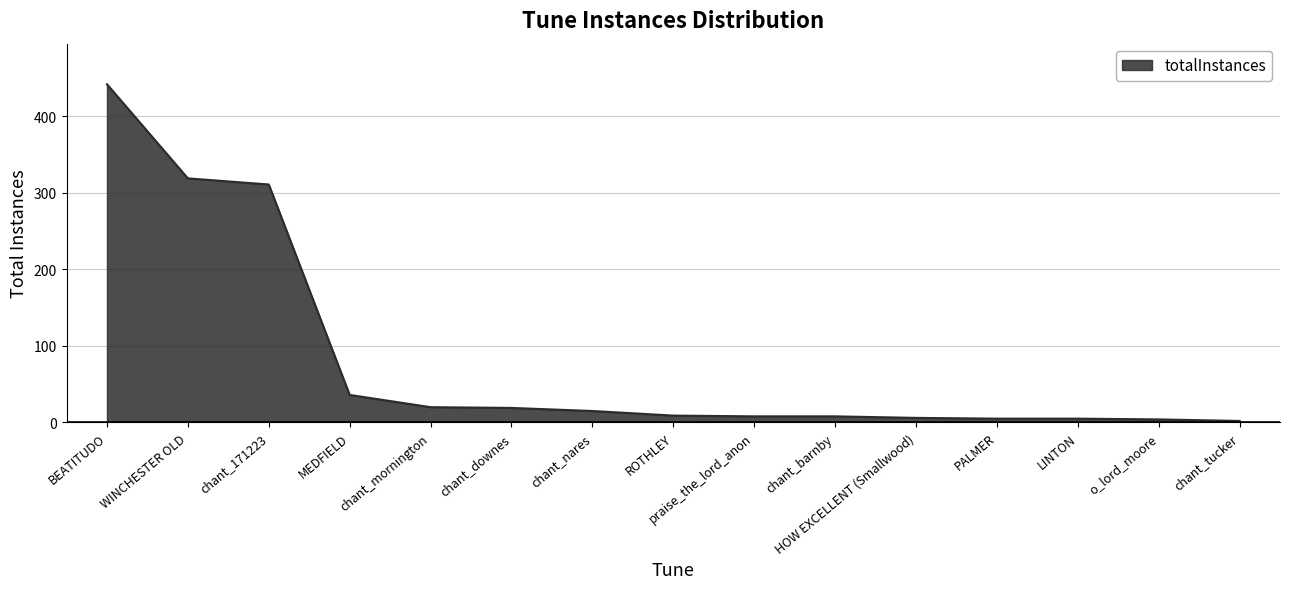

Which category has the highest value across all series?

BEATITUDO